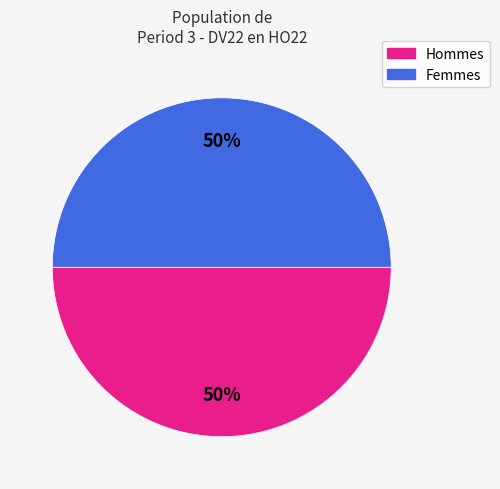

To the nearest percent, what is the average slice percentage?

50%